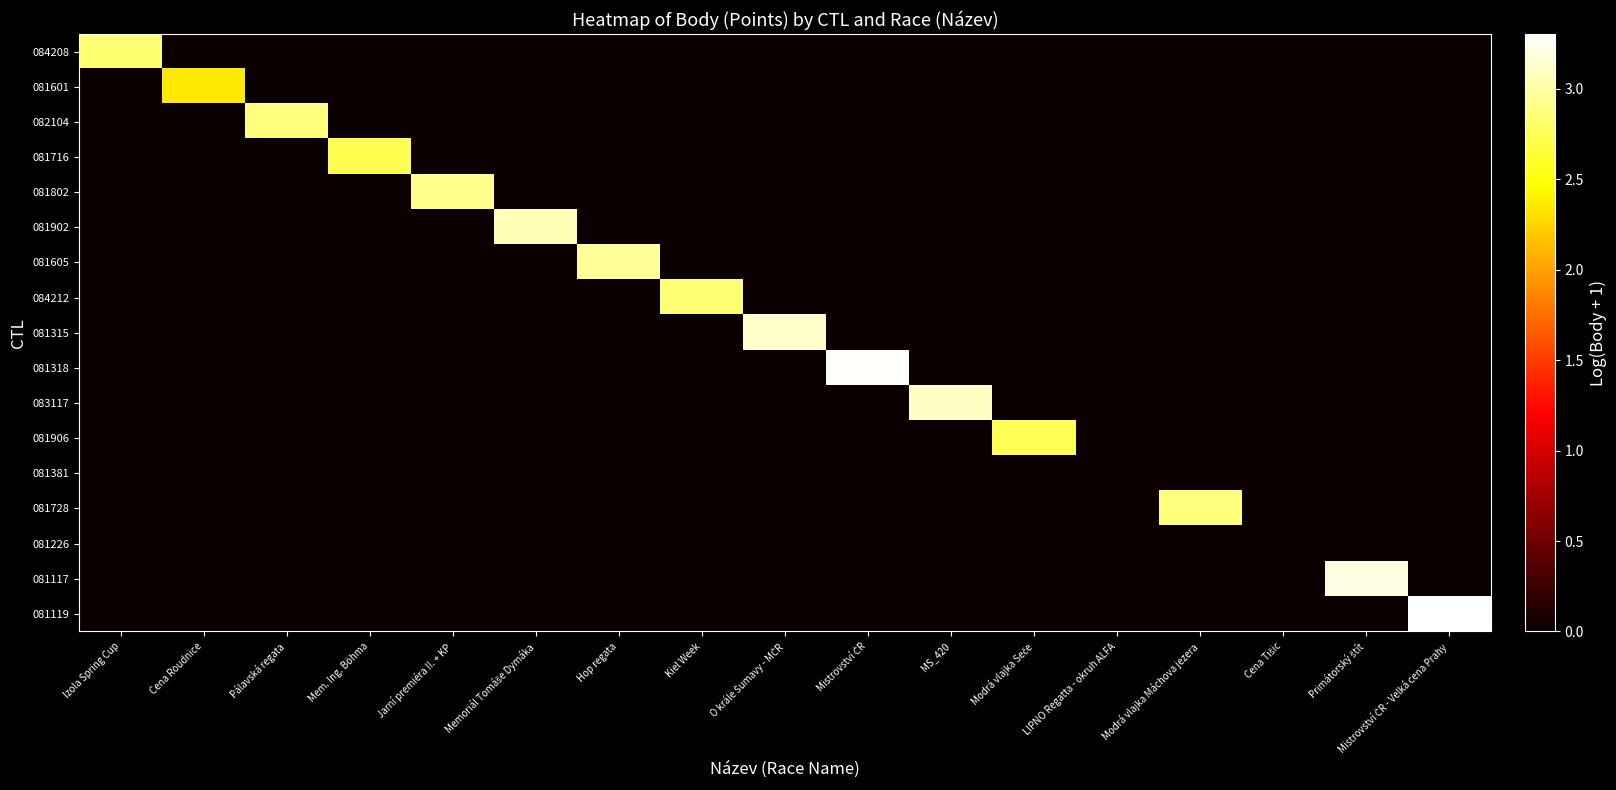

Which series has the widest spread of values?

081119